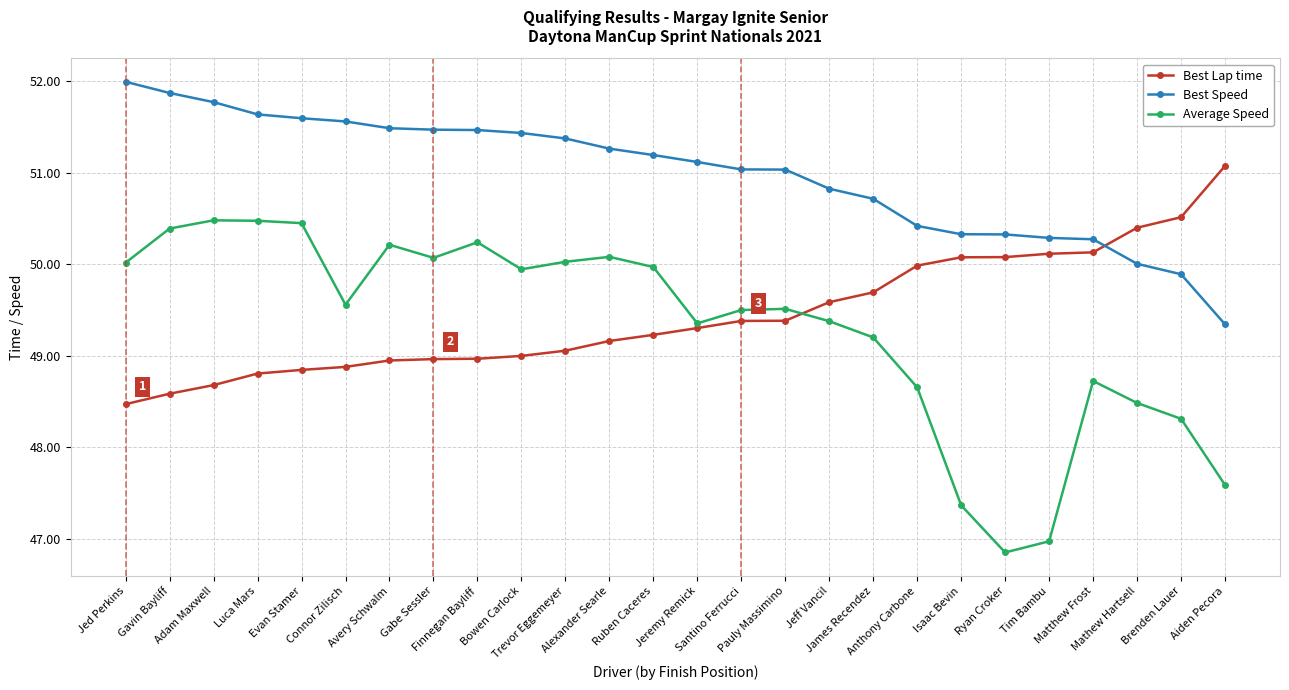

What is the maximum value for Average Speed?

50.5